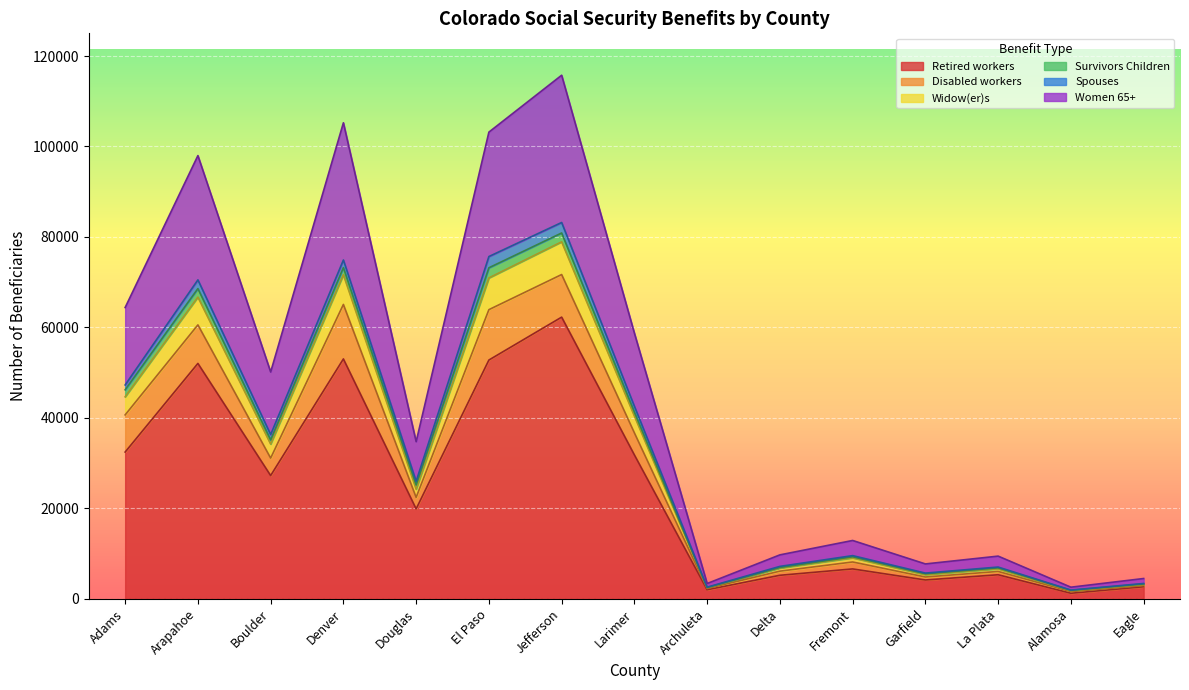

At which label does Retired workers reach its peak?

Jefferson